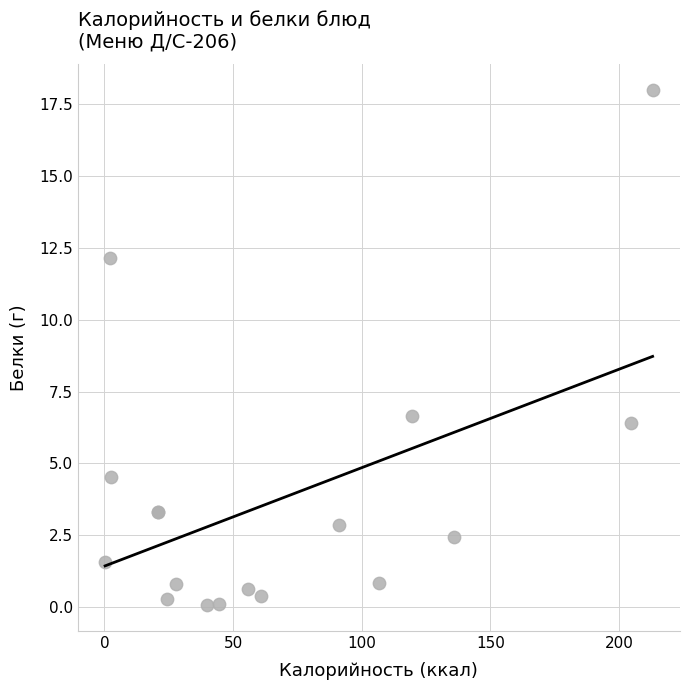

What Y value in the scatter plot is closest to 9?

6.6